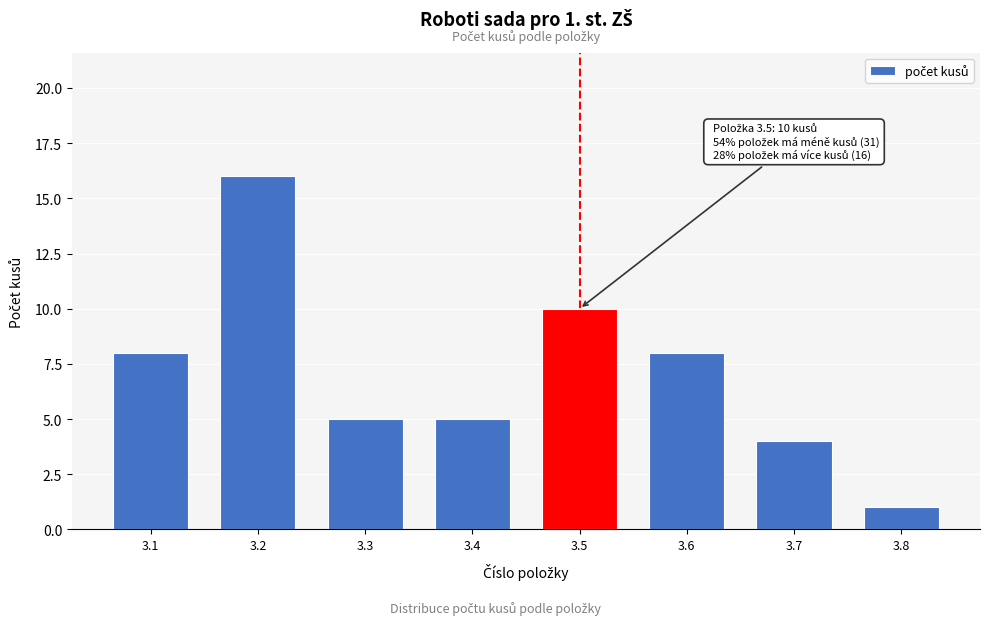

Reading right to left, list all the values displayed in this chart.

1	4	8	10	5	5	16	8